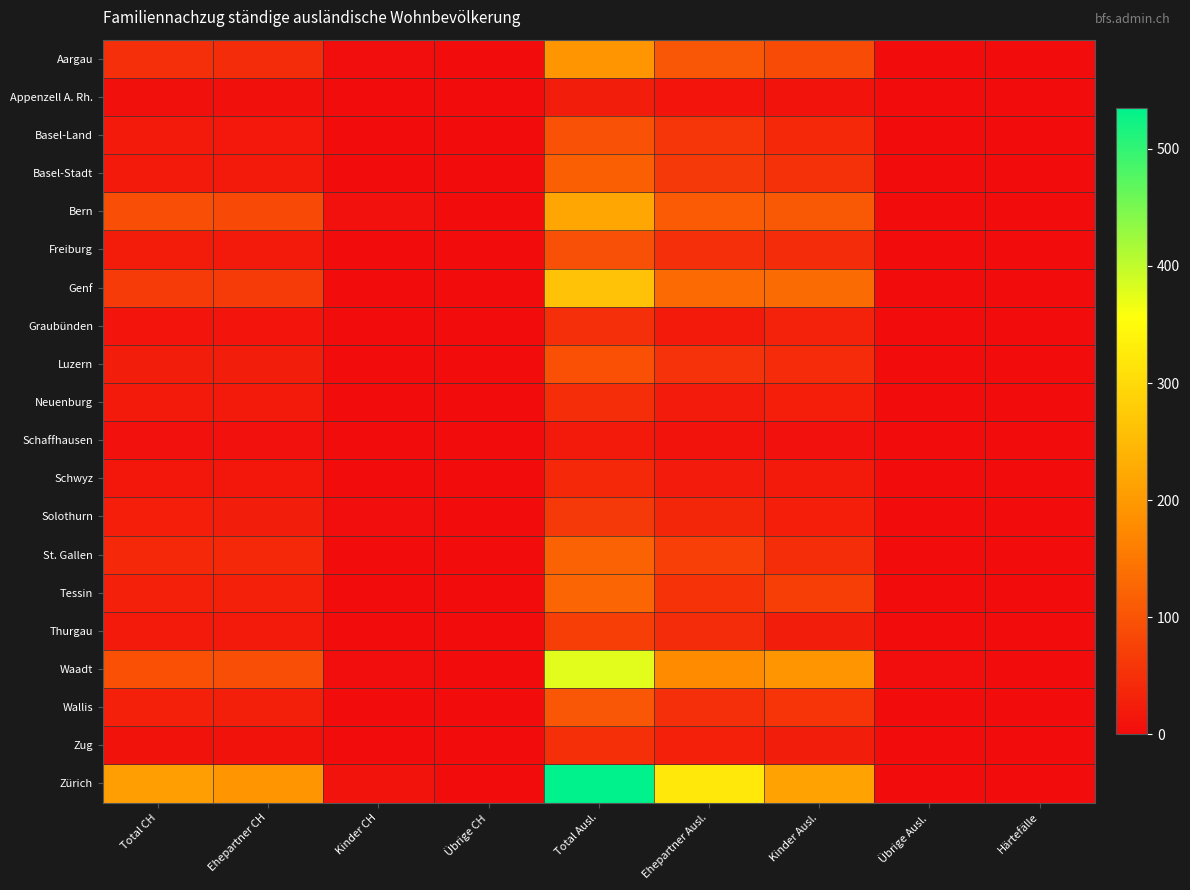

Between Kinder Ausl. and Härtefälle, which series saw the biggest shift?

Zürich